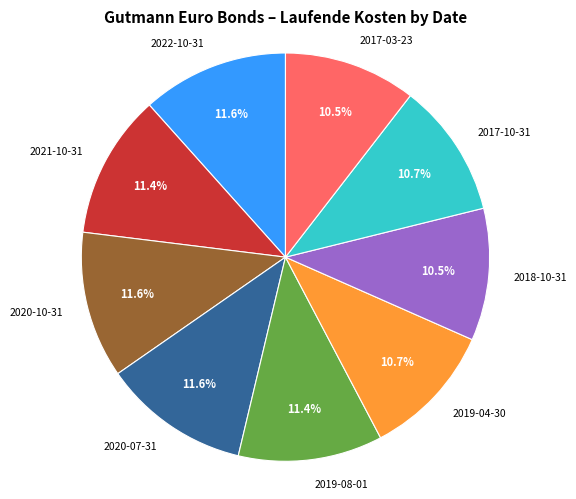

Do 2020-07-31 and 2017-03-23 together represent more than half of the pie?

No